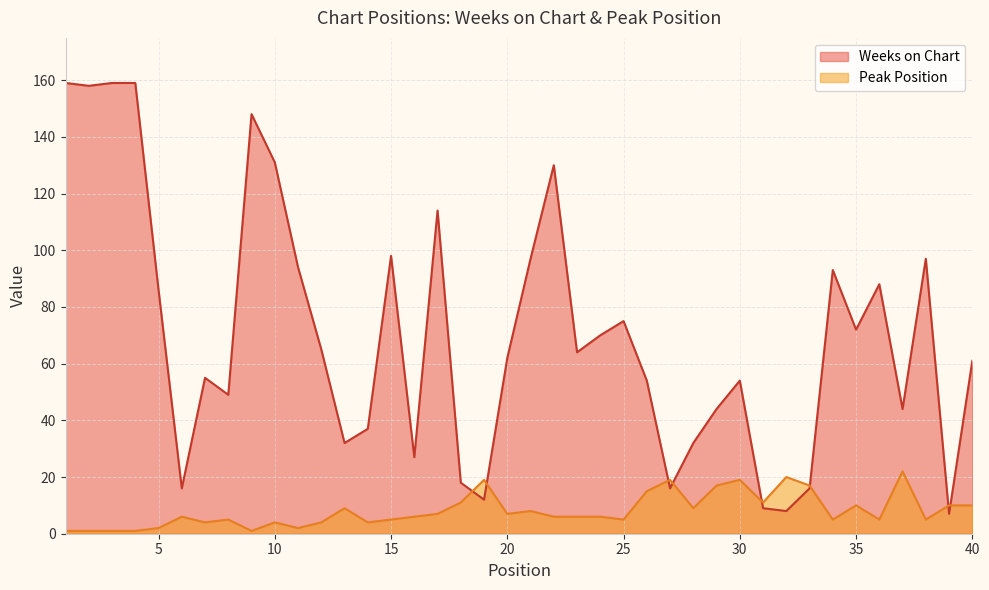

How many values in the Weeks on Chart series exceed 64?

19